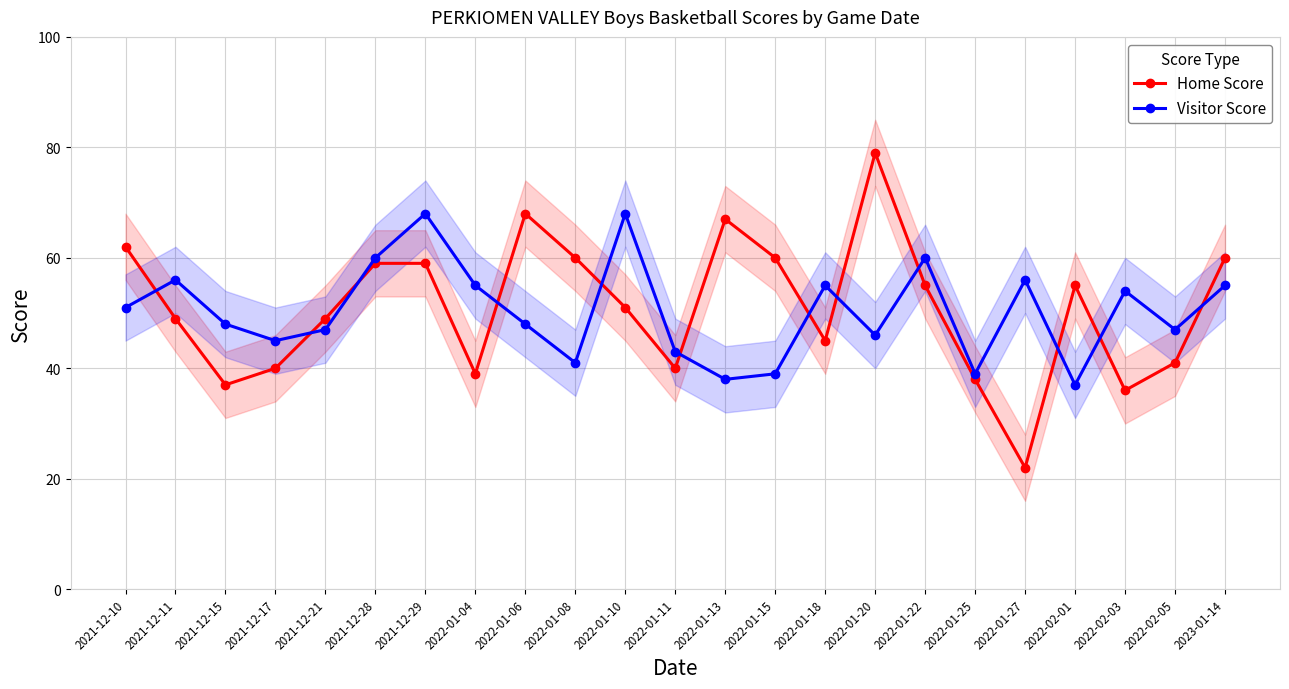

How many lines are shown in the chart?

2